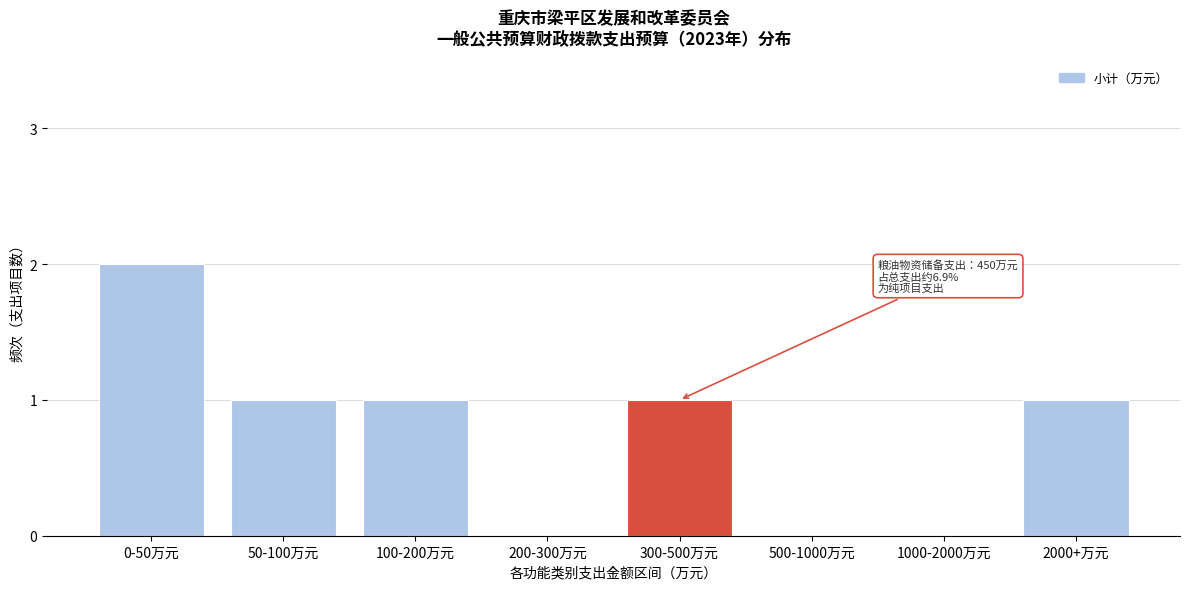

Reading right to left, transcribe all the data shown in this chart.

2000+万元=1	1000-2000万元=0	500-1000万元=0	300-500万元=1	200-300万元=0	100-200万元=1	50-100万元=1	0-50万元=2